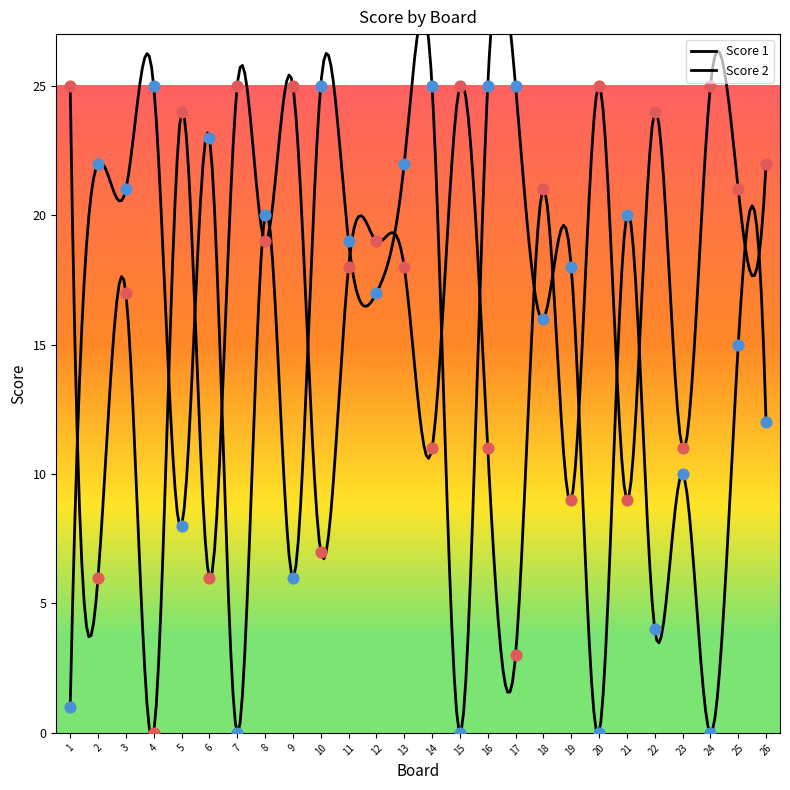

Which series has the largest total across all categories?

Score 1